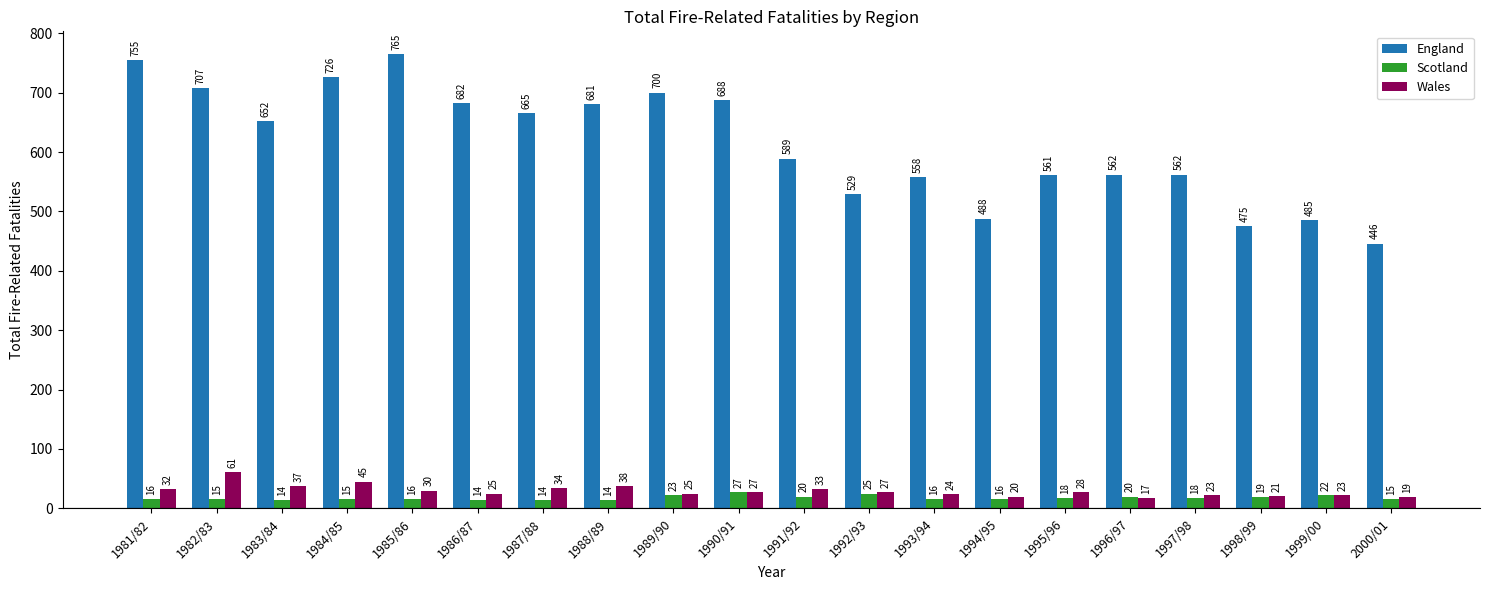

Rank the series at 1982/83 from highest to lowest value.

England, Wales, Scotland